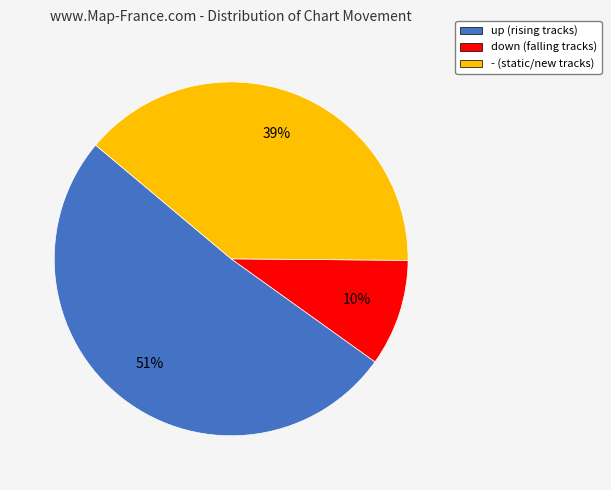

How many segments does this pie chart have?

3